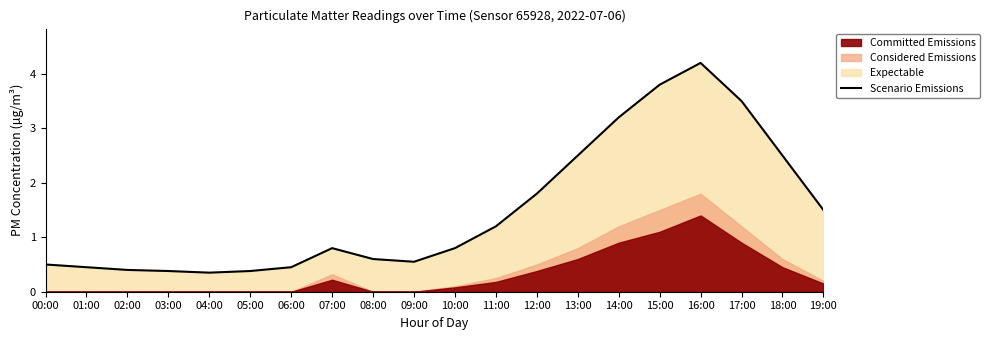

Rank the categories by value from lowest to highest.

04:00, 03:00, 05:00, 02:00, 01:00, 06:00, 00:00, 09:00, 08:00, 07:00, 10:00, 11:00, 19:00, 12:00, 13:00, 18:00, 14:00, 17:00, 15:00, 16:00